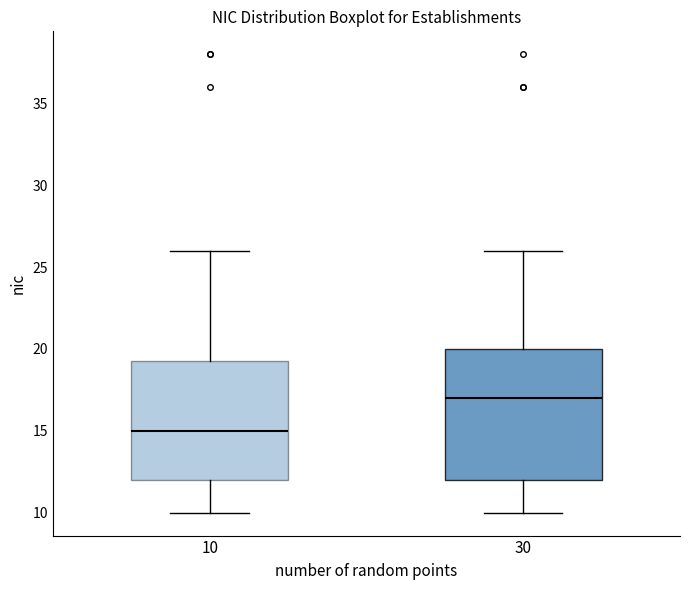

Comparing the boxes themselves (not the whiskers), which one is the tallest?

30